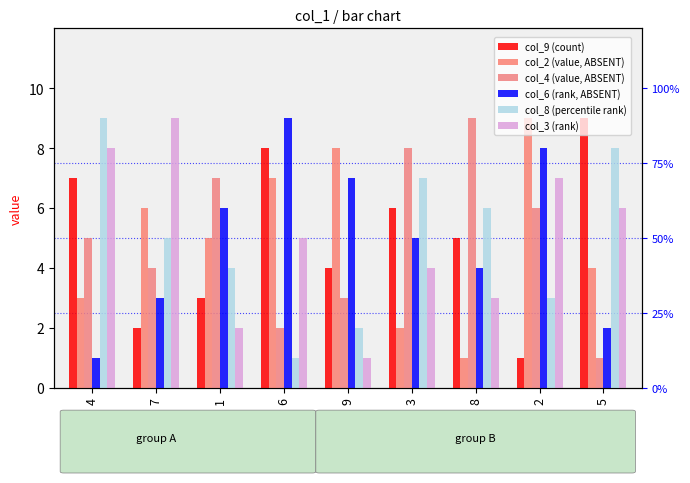

What is the label of the 8th bar from the right?

7